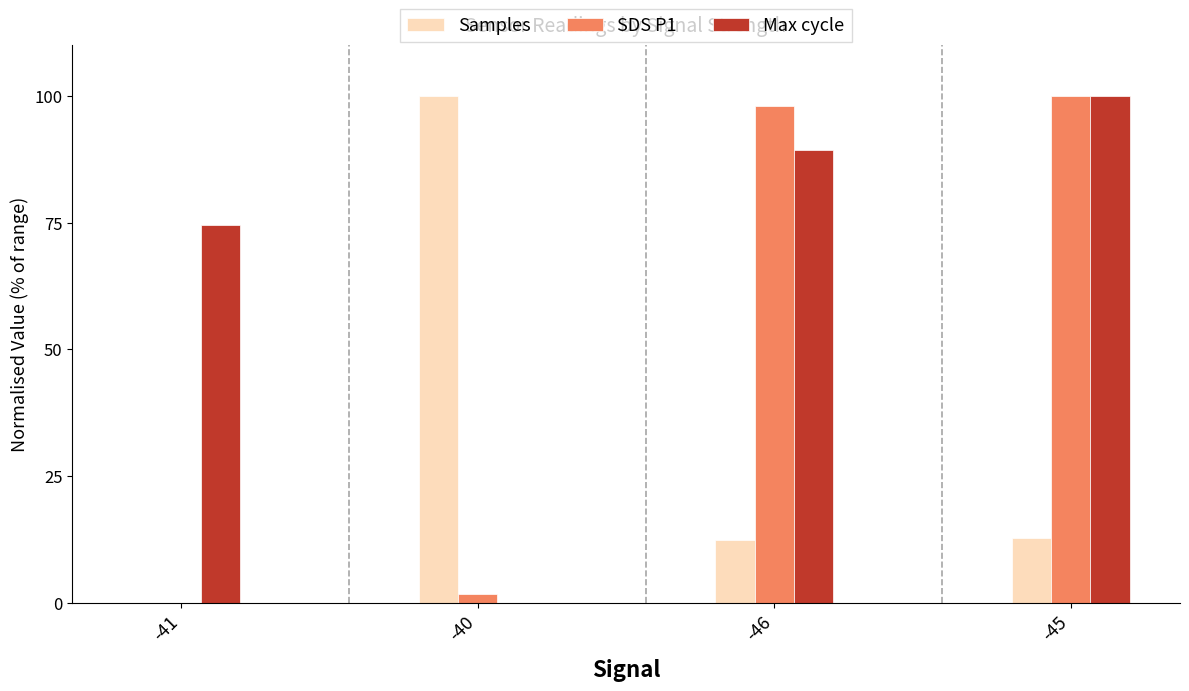

At which category is the sum across all series the highest?

-45